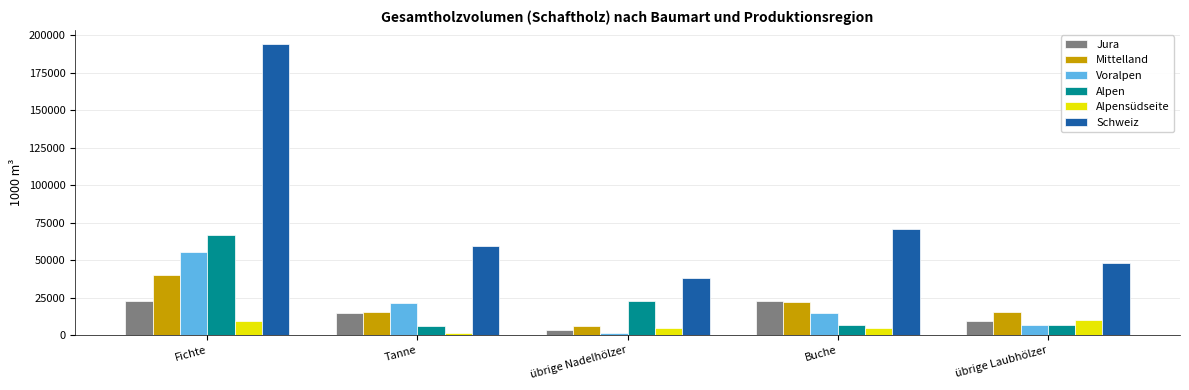

Which category has the highest value in the Voralpen series?

Fichte